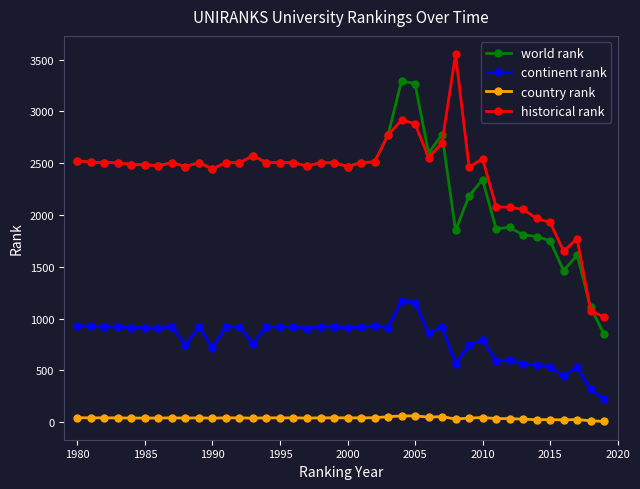

What is the average value of the historical rank series?

2386.4